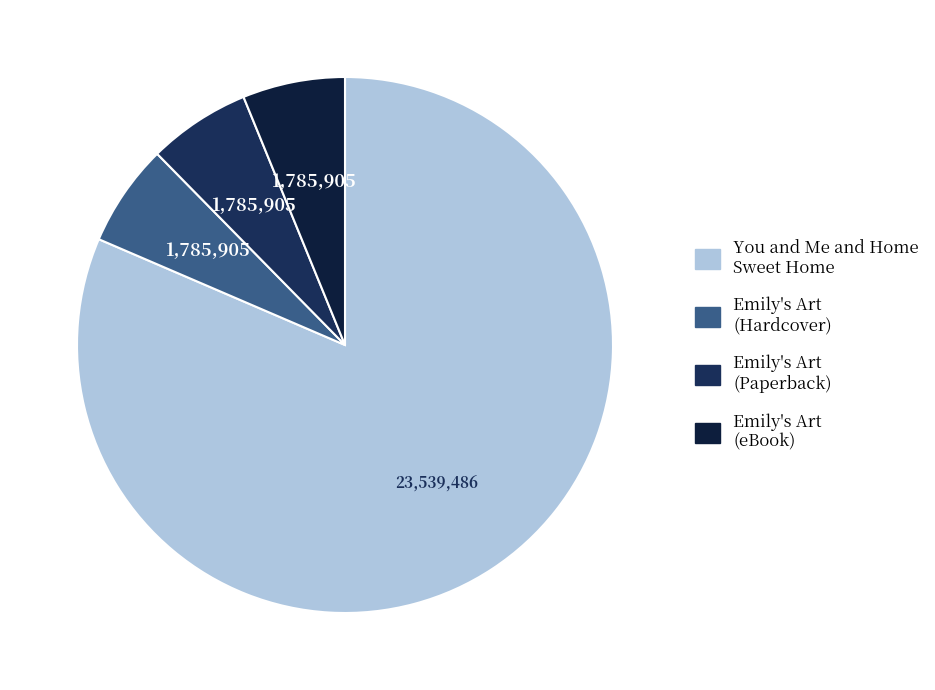

To the nearest percent, what is the difference between the You and Me and Home Sweet Home and Emily's Art (Paperback) slice percentages?

75%